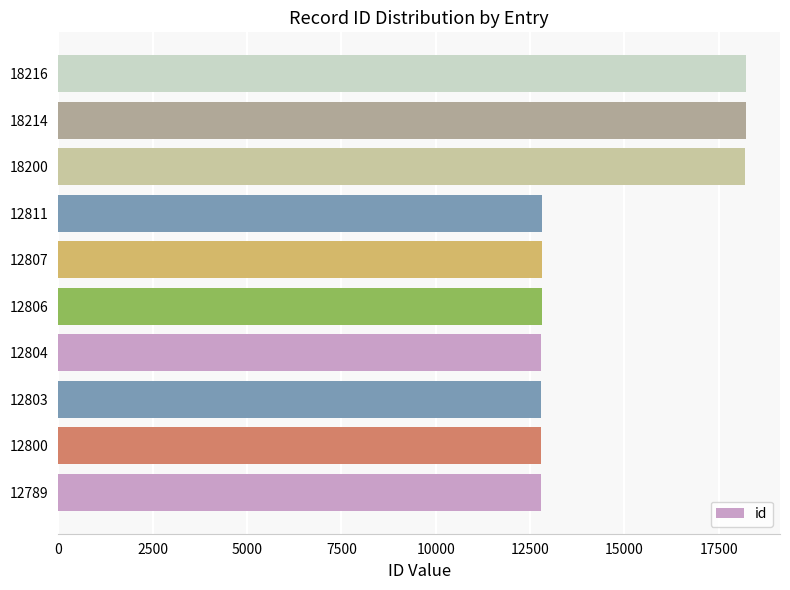

What is the sum of all values?

144250